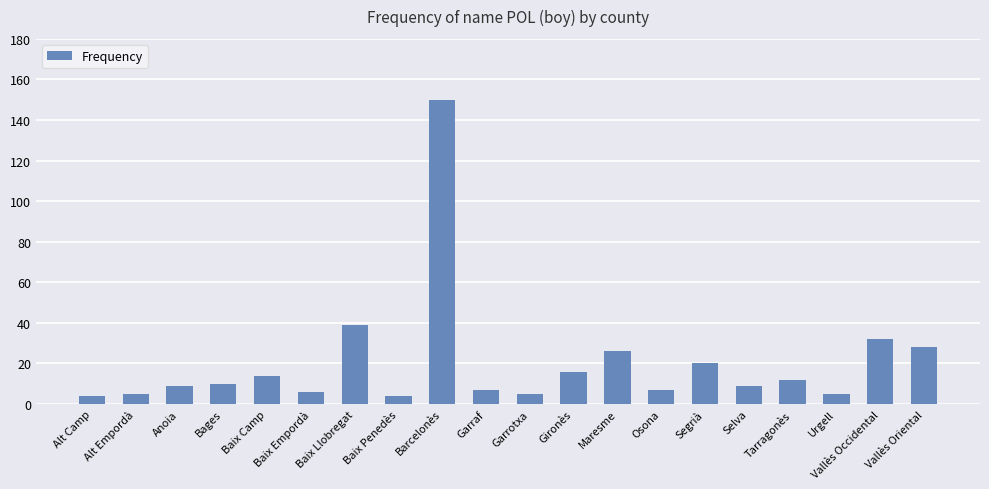

What is the label of the 10th bar from the left?

Garraf